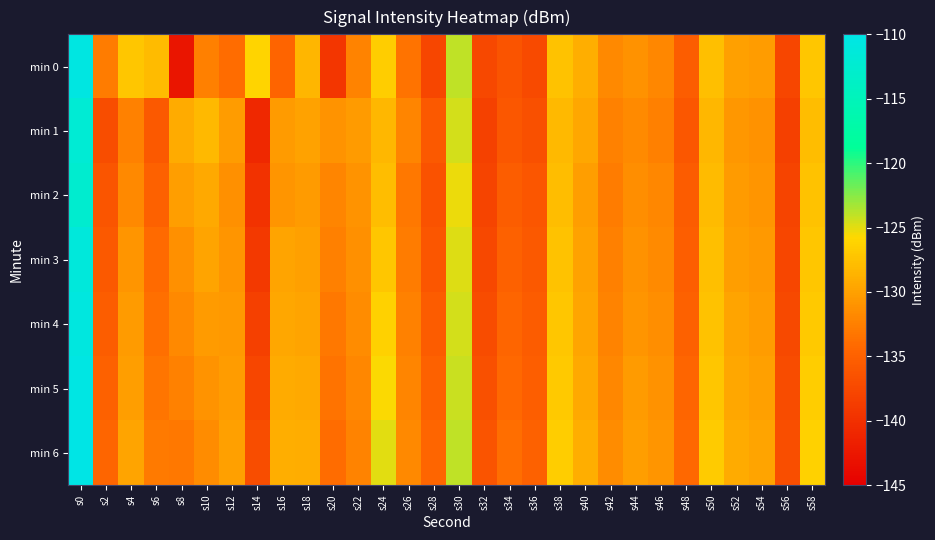

What is the greatest value displayed?

-109.9